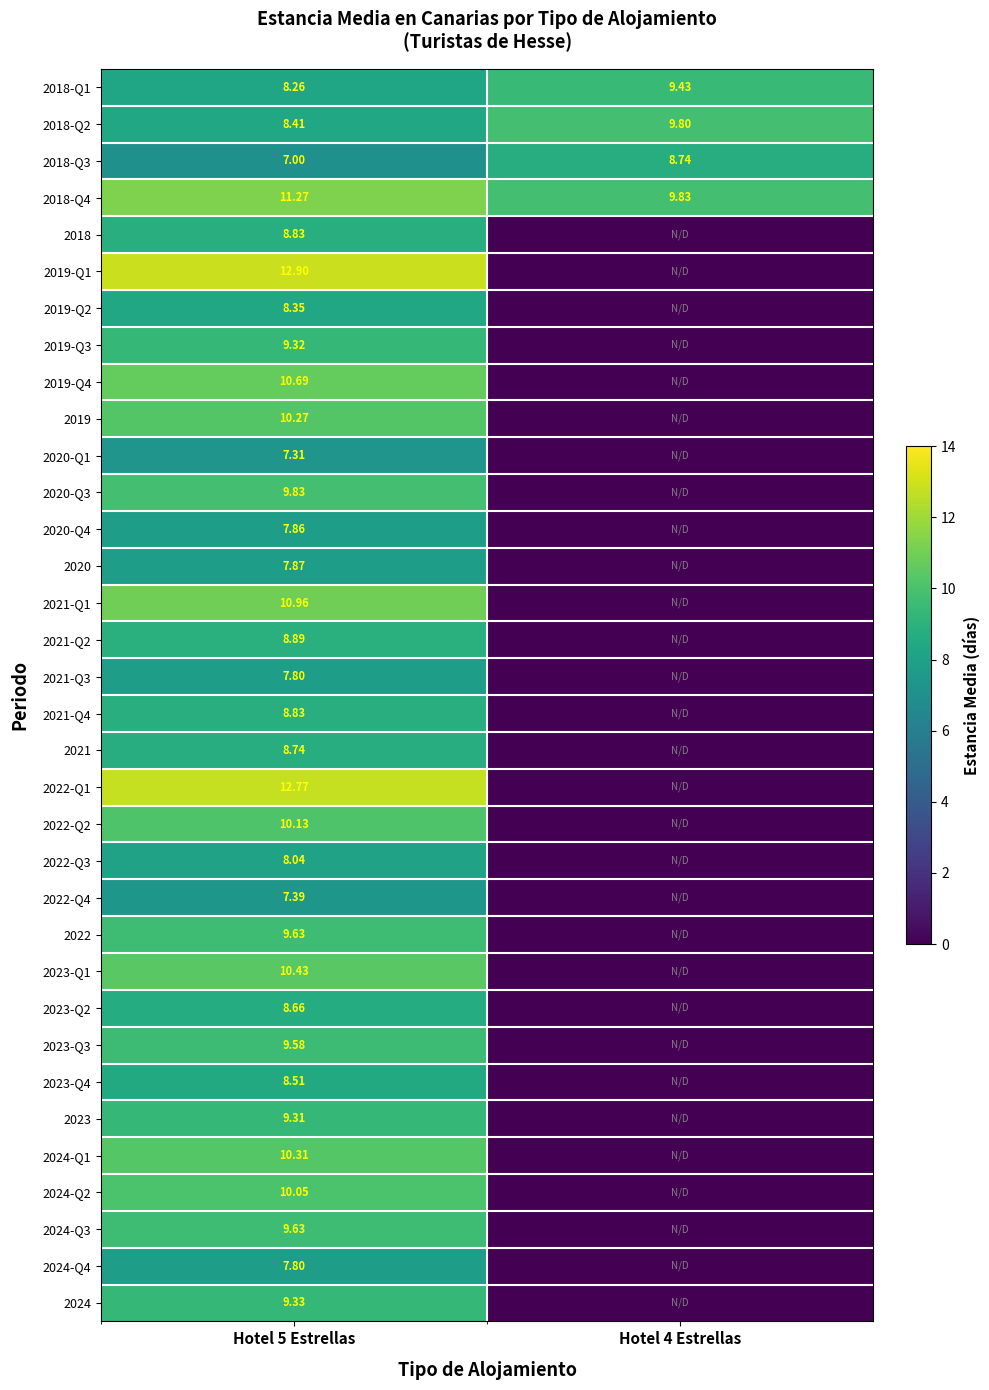

Is the value of 2021-Q3 at Hotel 5 Estrellas greater than the value of 2018-Q4 at Hotel 5 Estrellas?

No